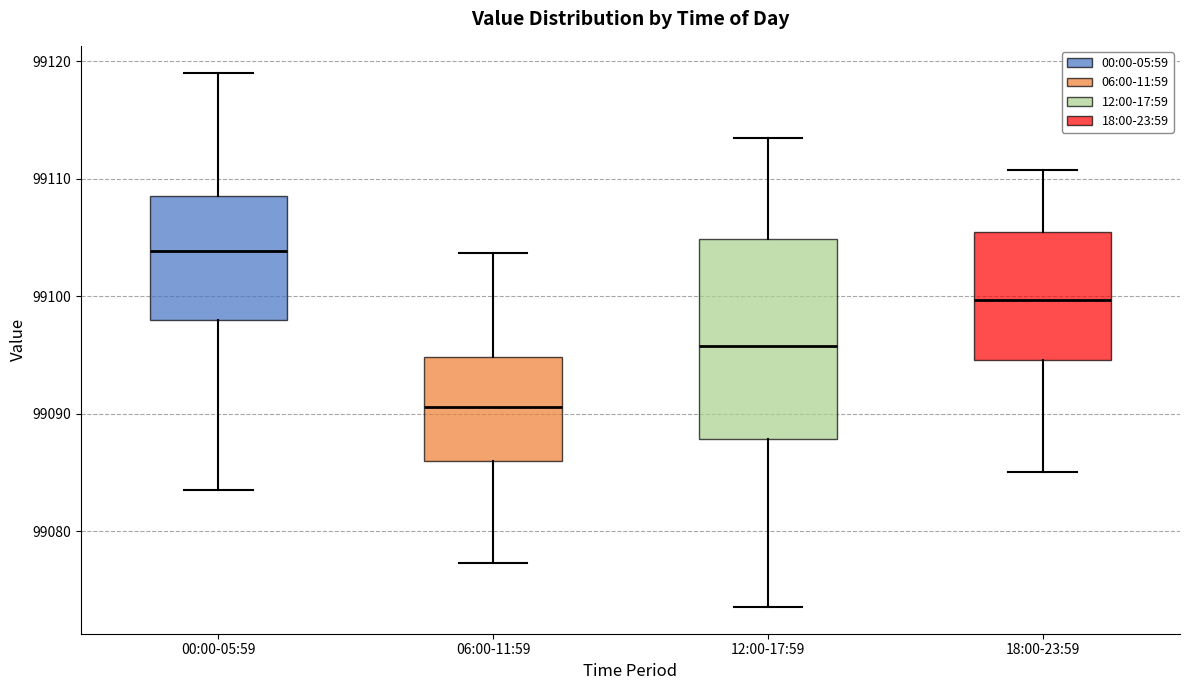

Which box has the highest median line?

00:00-05:59